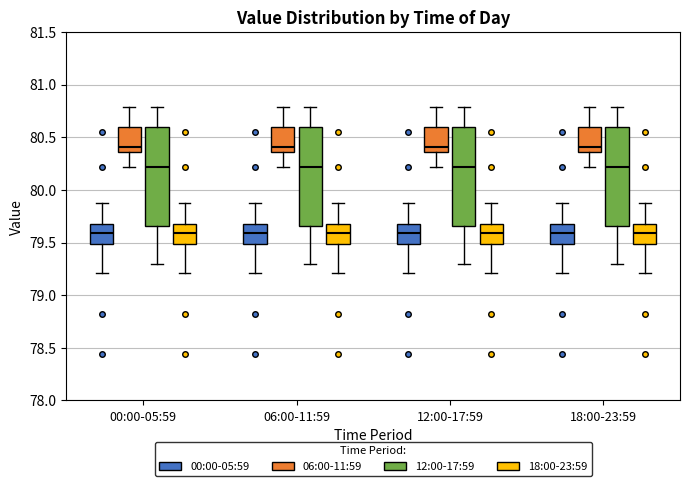

Reading left to right, read every box against the y-axis: the position of its median line, the range the box covers, and the ends of its whiskers. The values are not printed on the chart, so give them approximately, as read against the axis.

00:00-05:59 (00:00-05:59): median 79.60, box 79.50 to 79.70, whiskers 79.20 to 79.90
00:00-05:59 (06:00-11:59): median 80.40, box 80.35 to 80.60, whiskers 80.20 to 80.80
00:00-05:59 (12:00-17:59): median 80.20, box 79.65 to 80.60, whiskers 79.30 to 80.80
00:00-05:59 (18:00-23:59): median 79.60, box 79.50 to 79.70, whiskers 79.20 to 79.90
06:00-11:59 (00:00-05:59): median 79.60, box 79.50 to 79.70, whiskers 79.20 to 79.90
06:00-11:59 (06:00-11:59): median 80.40, box 80.35 to 80.60, whiskers 80.20 to 80.80
06:00-11:59 (12:00-17:59): median 80.20, box 79.65 to 80.60, whiskers 79.30 to 80.80
06:00-11:59 (18:00-23:59): median 79.60, box 79.50 to 79.70, whiskers 79.20 to 79.90
12:00-17:59 (00:00-05:59): median 79.60, box 79.50 to 79.70, whiskers 79.20 to 79.90
12:00-17:59 (06:00-11:59): median 80.40, box 80.35 to 80.60, whiskers 80.20 to 80.80
12:00-17:59 (12:00-17:59): median 80.20, box 79.65 to 80.60, whiskers 79.30 to 80.80
12:00-17:59 (18:00-23:59): median 79.60, box 79.50 to 79.70, whiskers 79.20 to 79.90
18:00-23:59 (00:00-05:59): median 79.60, box 79.50 to 79.70, whiskers 79.20 to 79.90
18:00-23:59 (06:00-11:59): median 80.40, box 80.35 to 80.60, whiskers 80.20 to 80.80
18:00-23:59 (12:00-17:59): median 80.20, box 79.65 to 80.60, whiskers 79.30 to 80.80
18:00-23:59 (18:00-23:59): median 79.60, box 79.50 to 79.70, whiskers 79.20 to 79.90